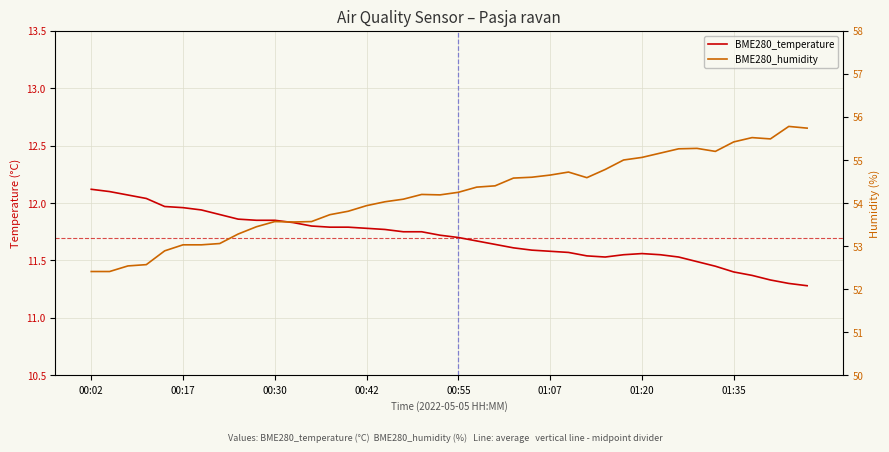

Rank the series by their average value, from lowest to highest.

BME280_temperature, BME280_humidity